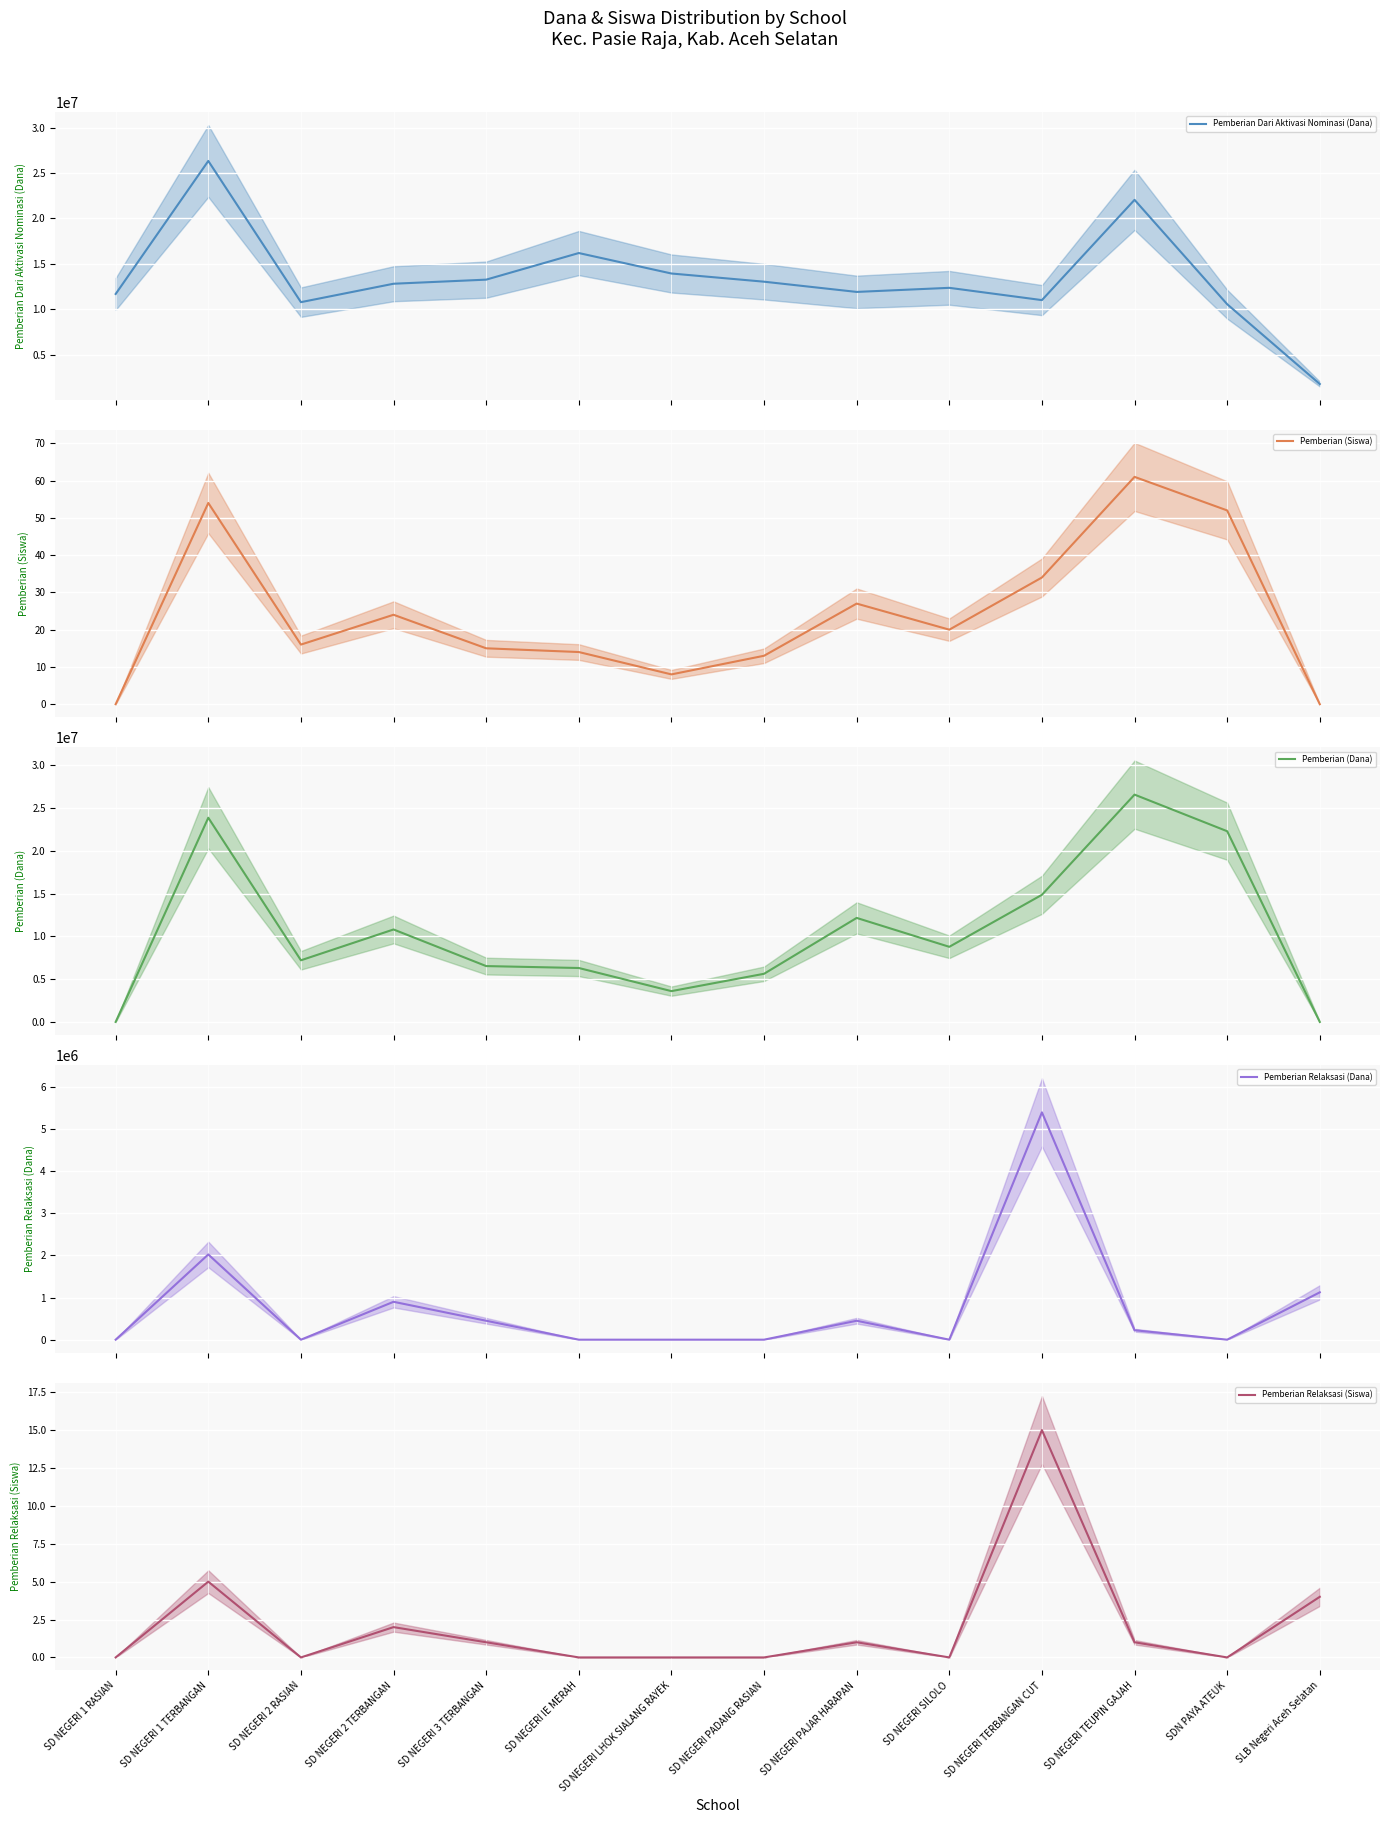

Which series has the largest total across all categories?

Pemberian Dari Aktivasi Nominasi (Dana)